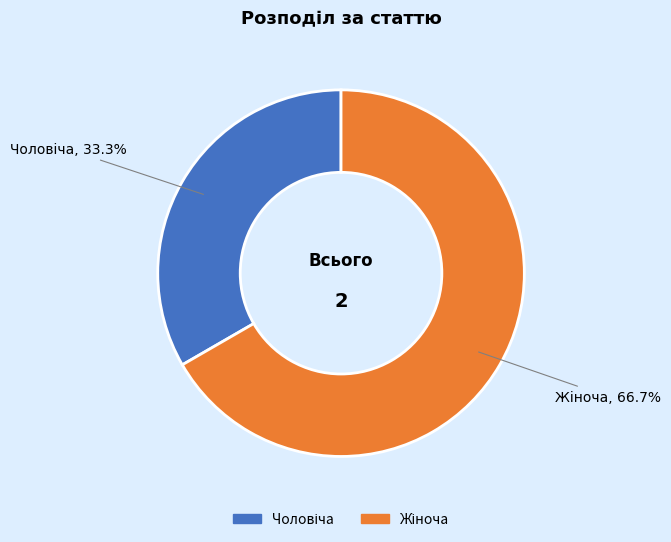

Is there a majority slice in this chart?

Yes